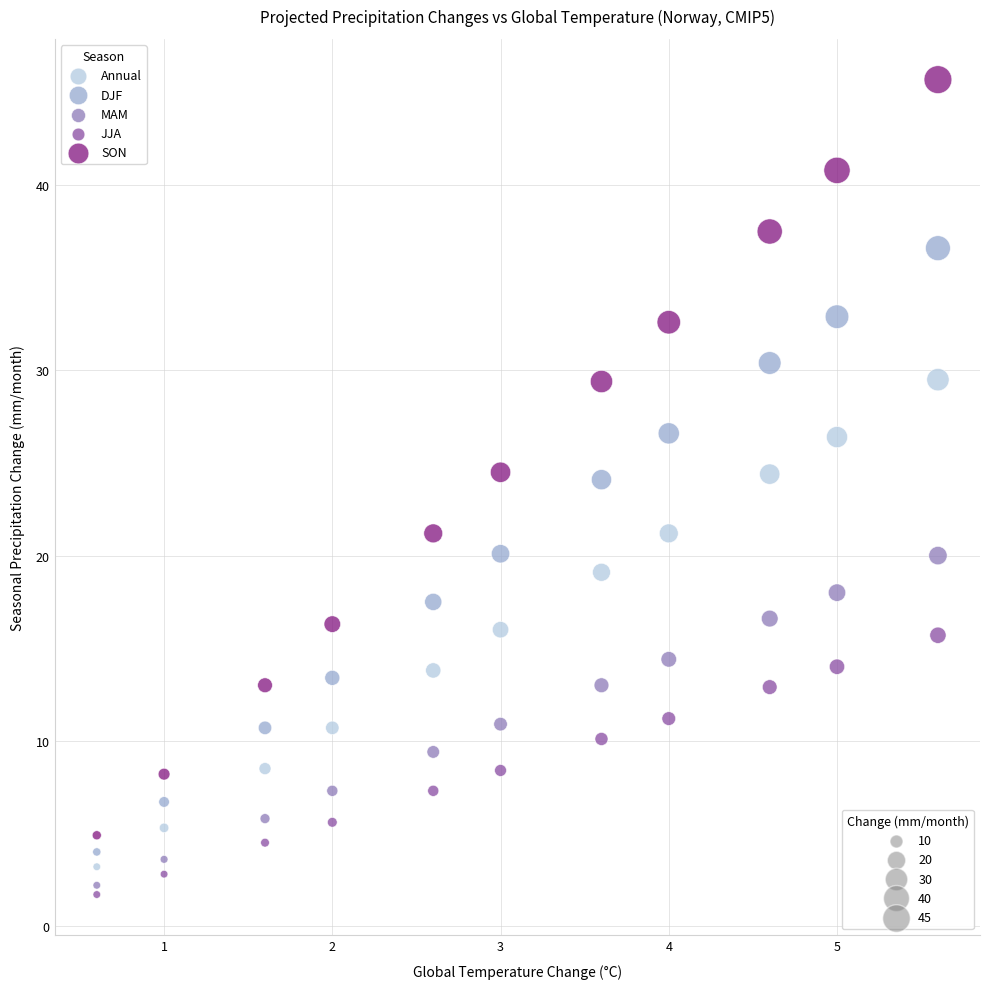

Across all data points, what is the range of Y values (max minus min)?

44.0